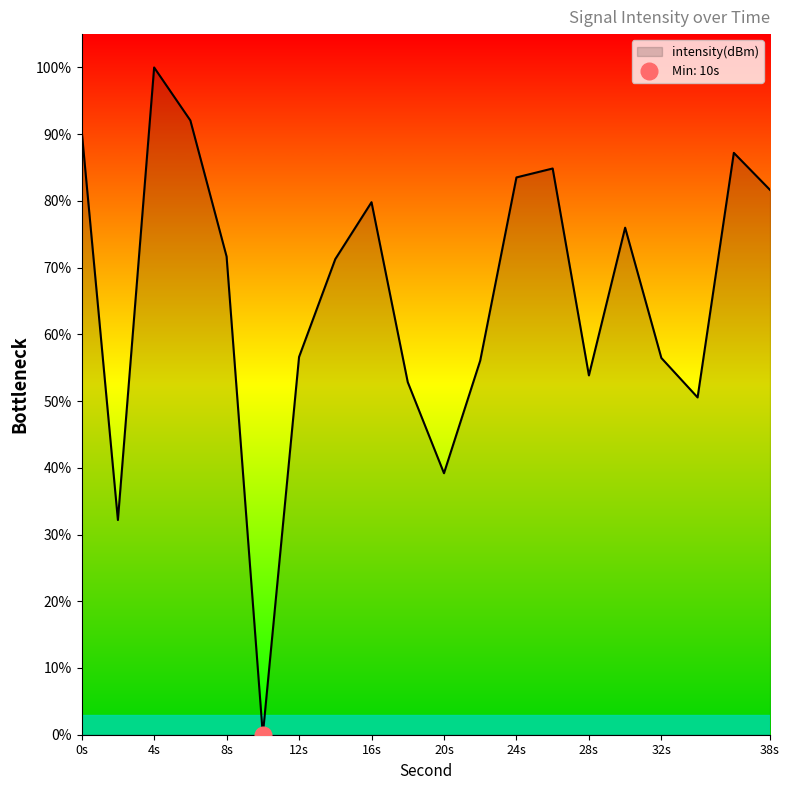

What is the difference between the maximum and second lowest values?

67.8